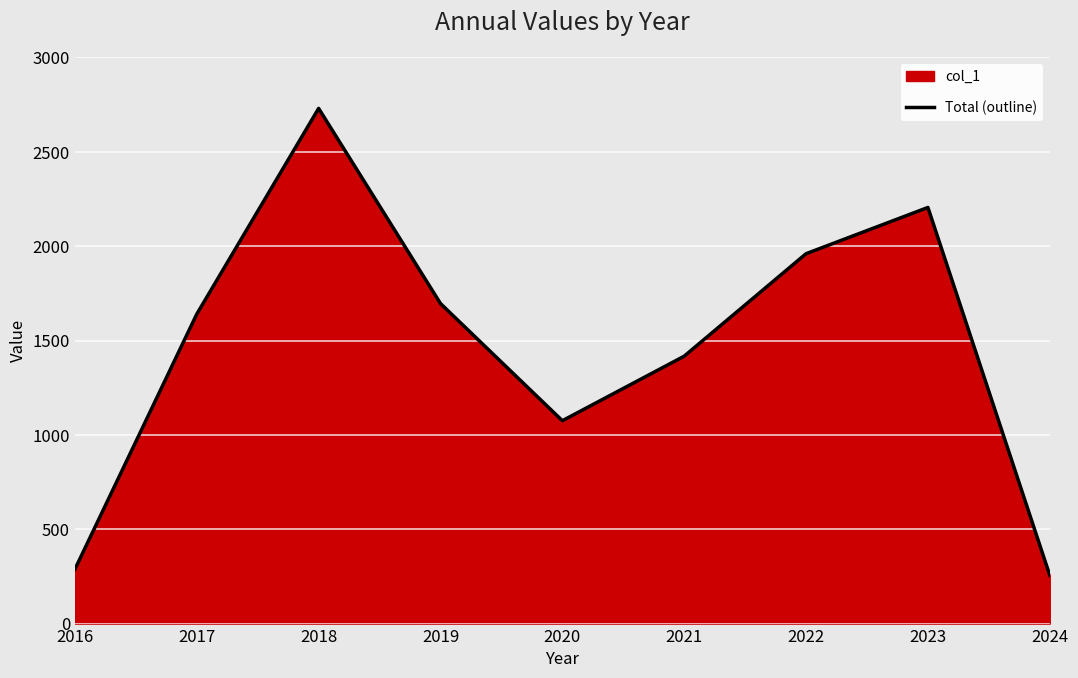

What is the sum of the values at 2020 and 2016?

1363